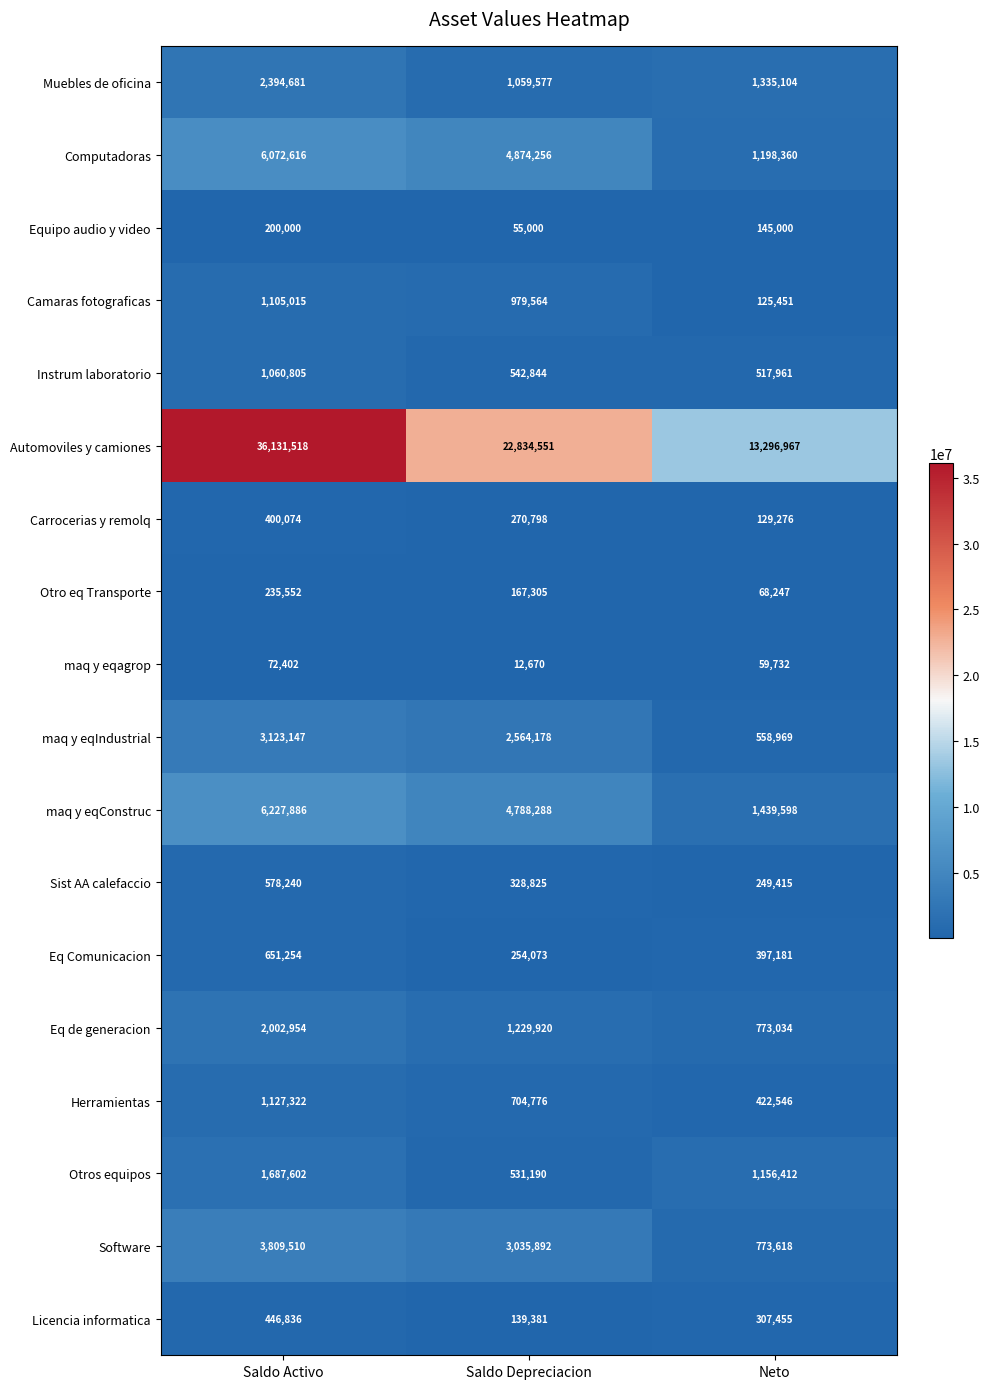

What is the minimum value shown in the chart?

12670